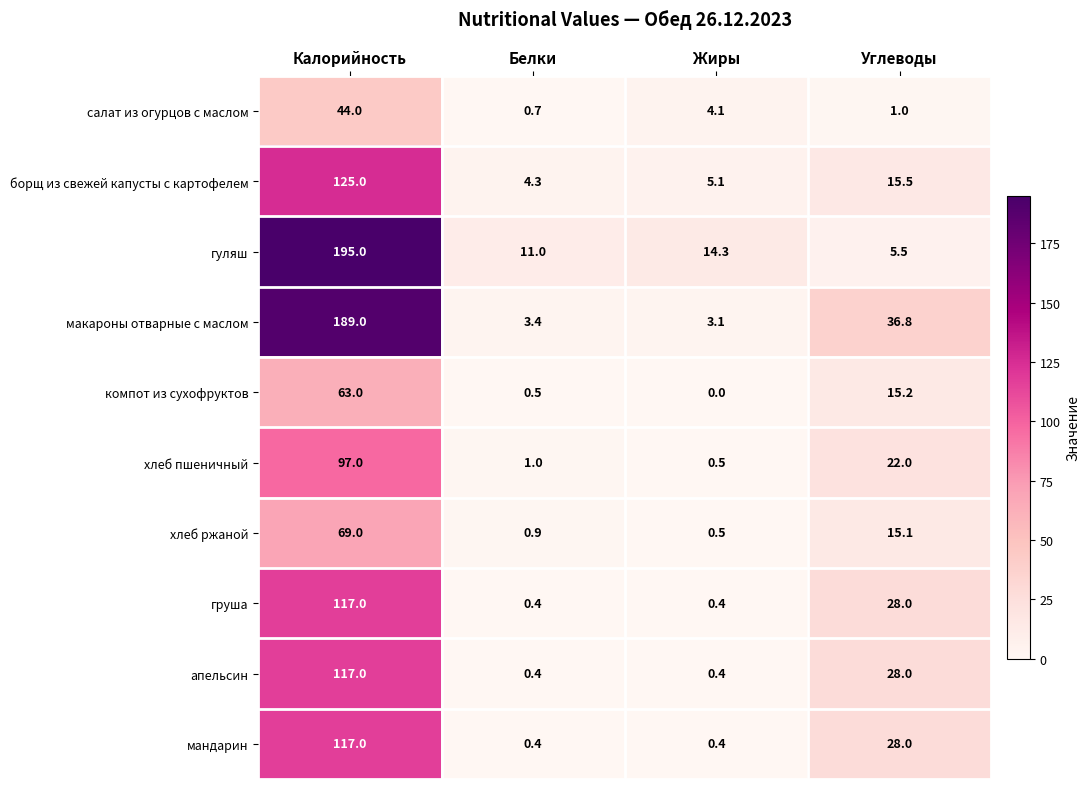

The value of салат из огурцов с маслом at Калорийность is 44.0. True or false?

True